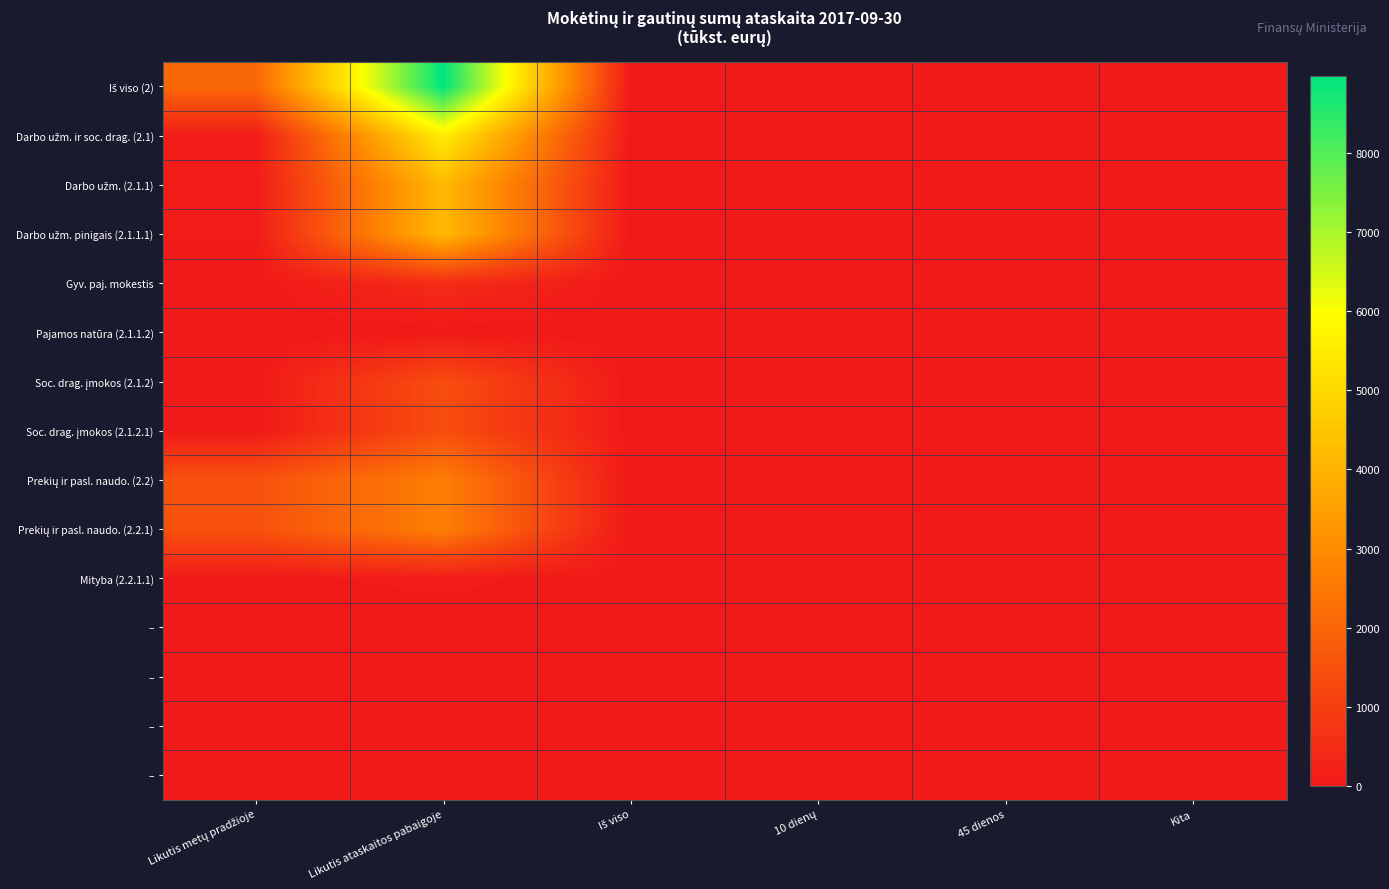

What is the difference between the highest and lowest values at 10 dienų?

3.0